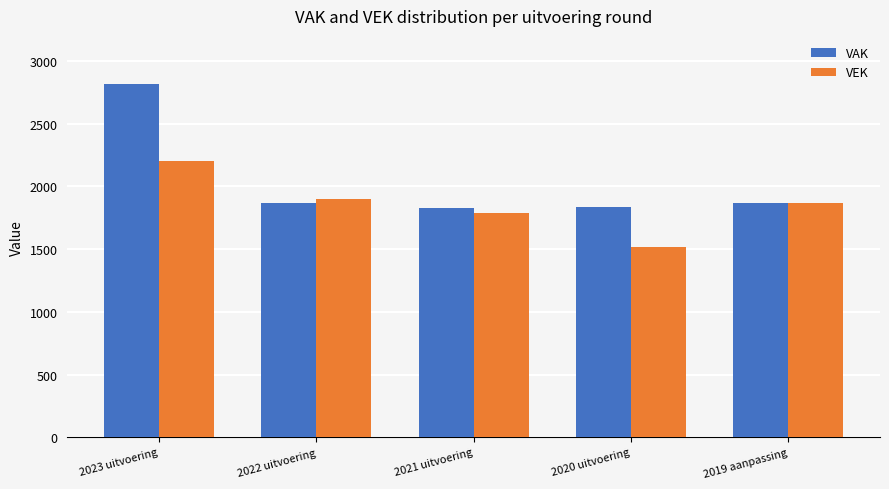

What is the average value of the VEK series?

1854